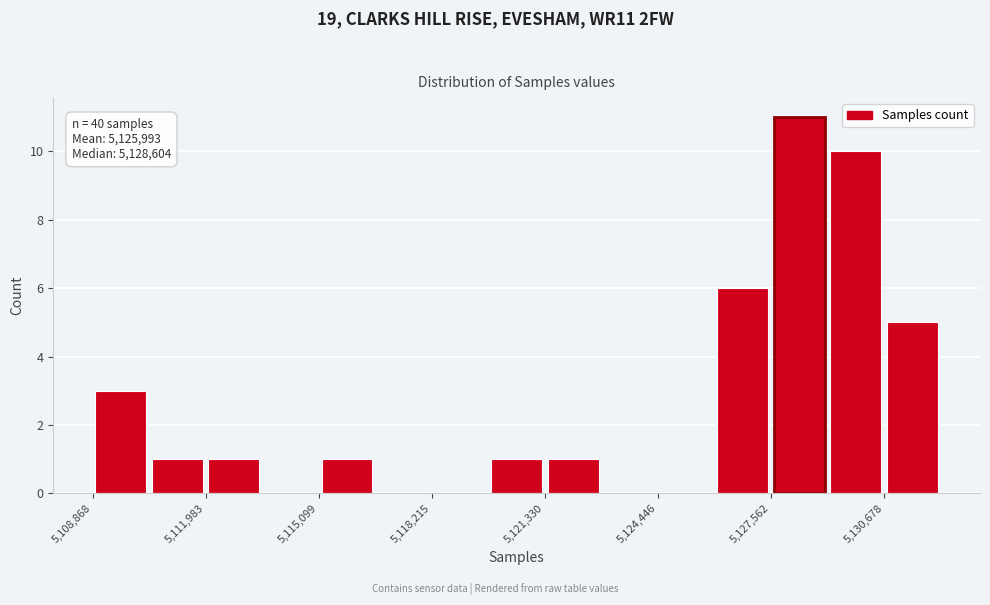

Around what value on the x-axis is the tallest bar? Give the approximate position of its centre, as read against the axis.

5128500